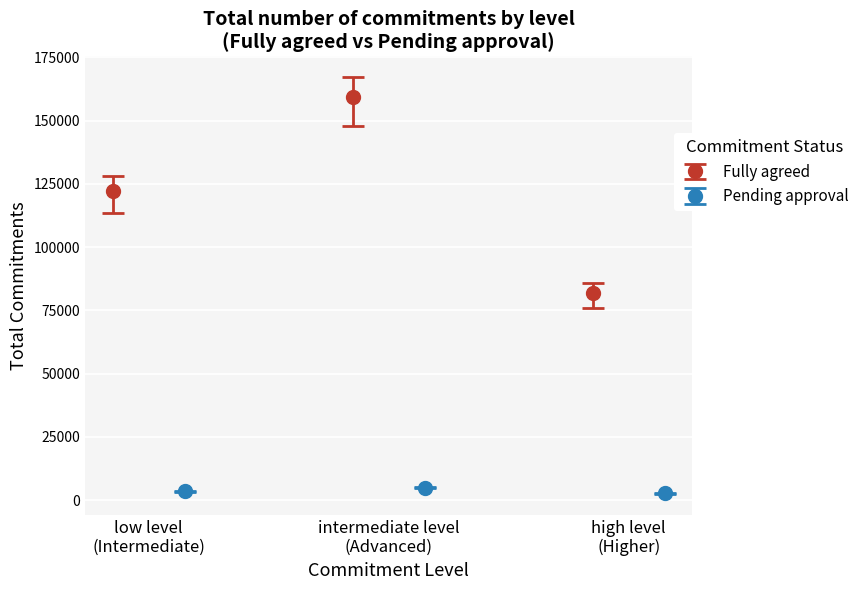

List the labels in order of Pending approval value, smallest first.

Higher, Intermediate, Advanced